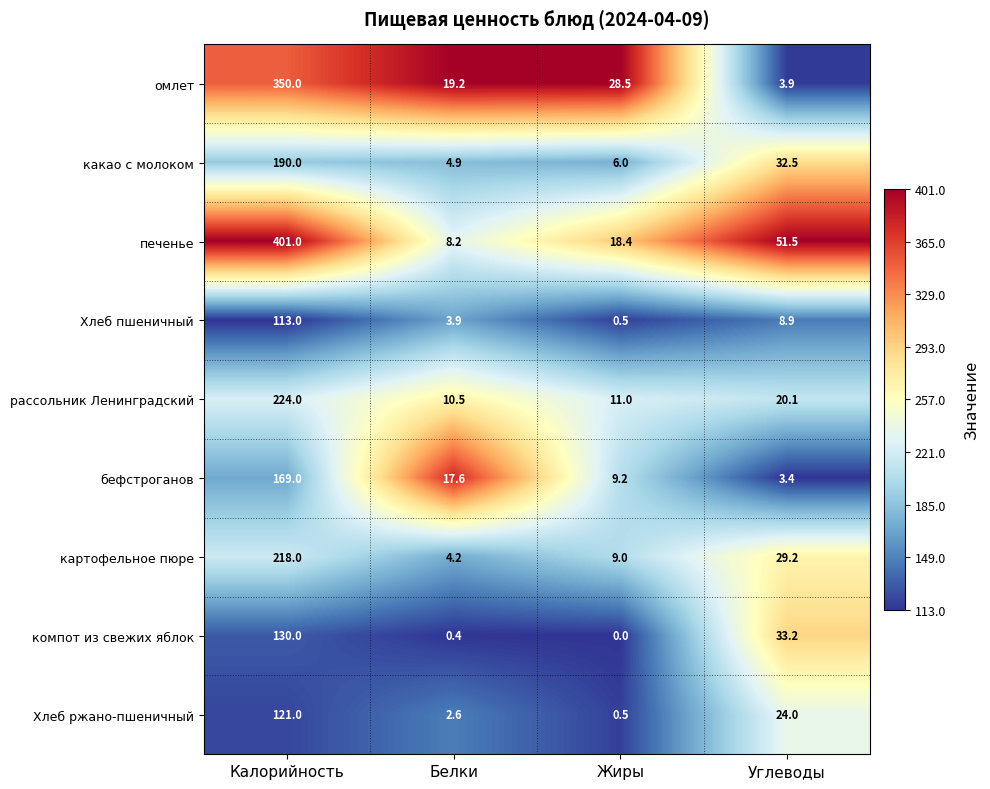

What is the greatest value displayed?

401.0